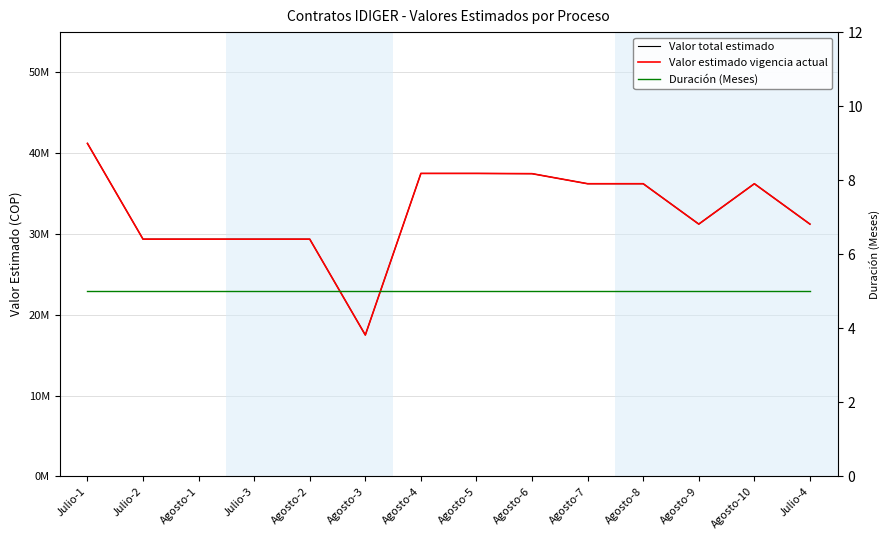

True or false: Valor estimado vigencia actual has a value of 29360000 at Agosto-2.

True